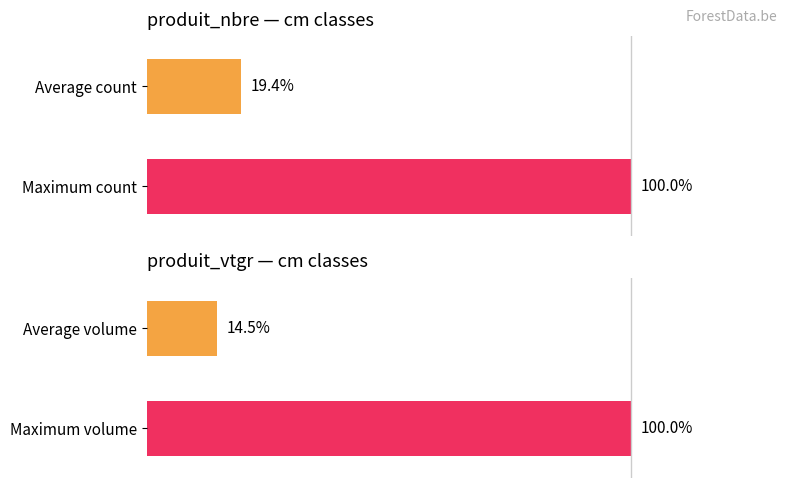

Reading left to right, transcribe all the data shown in this chart.

produit_nbre: 19.4	100.0
produit_vtgr: 14.5	100.0